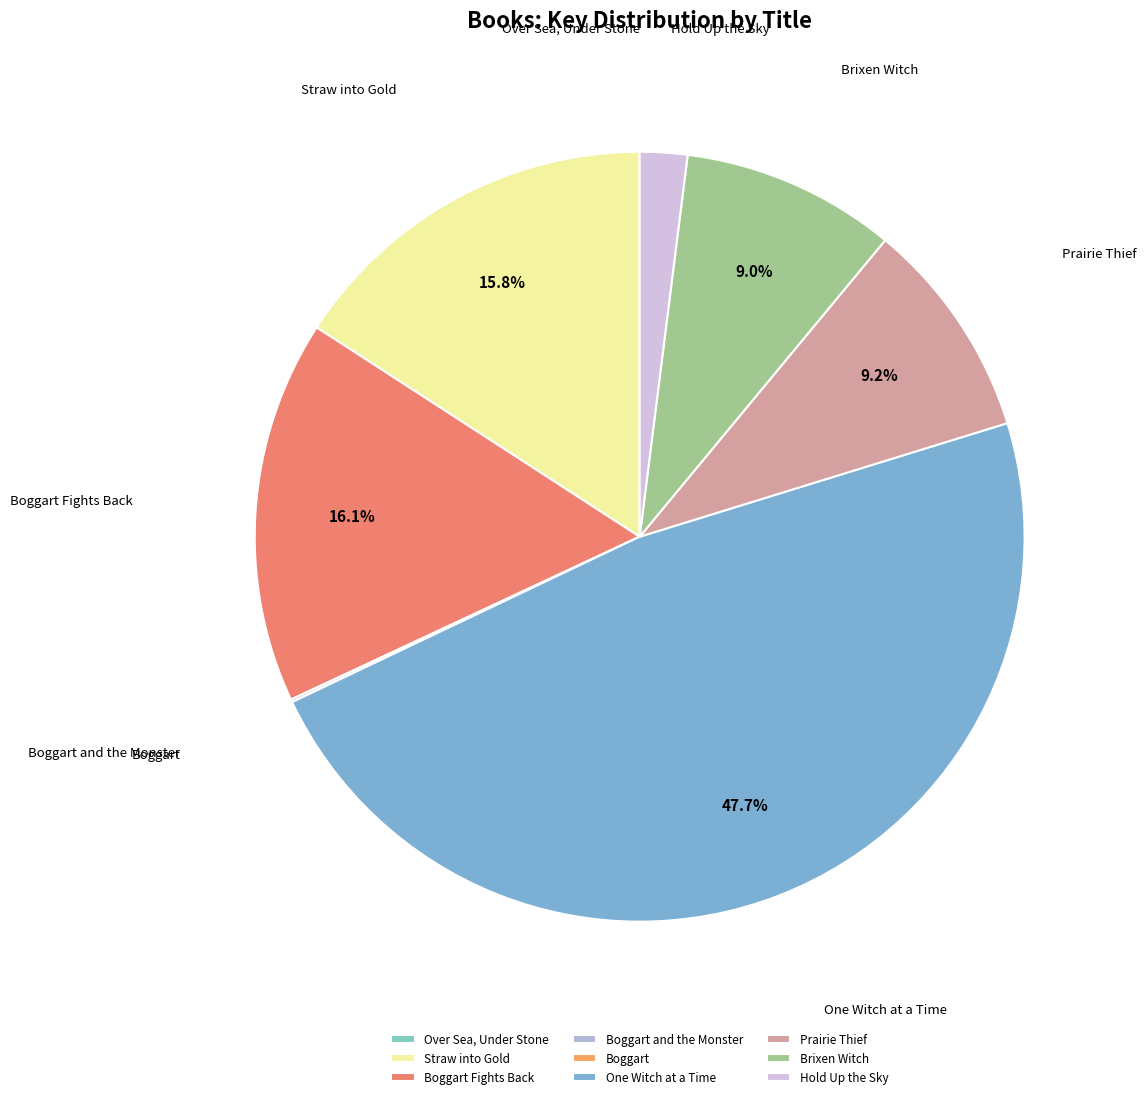

What percentage is the One Witch at a Time slice, to the nearest percent?

48%